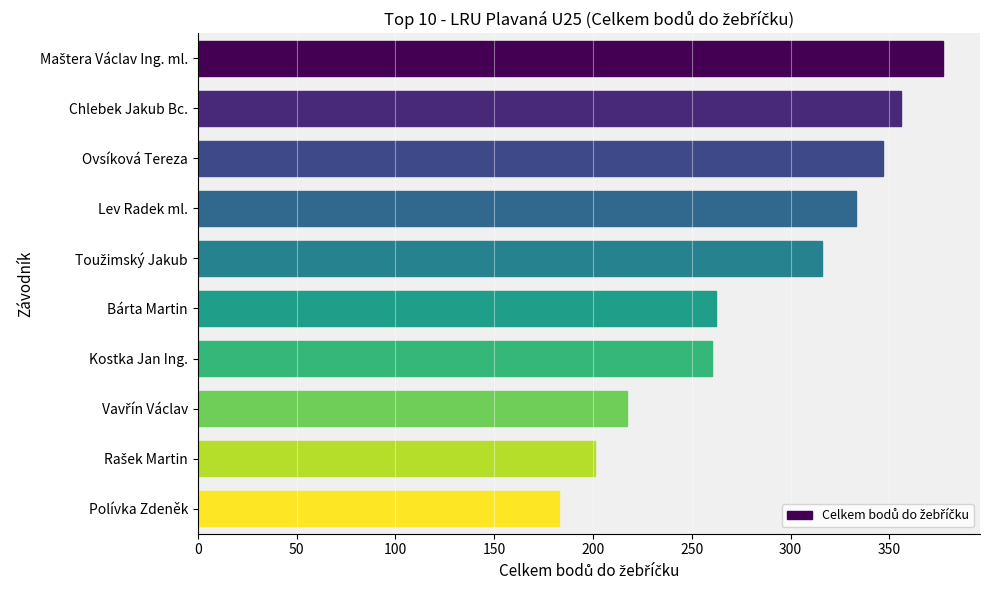

How many data points are less than 316?

5